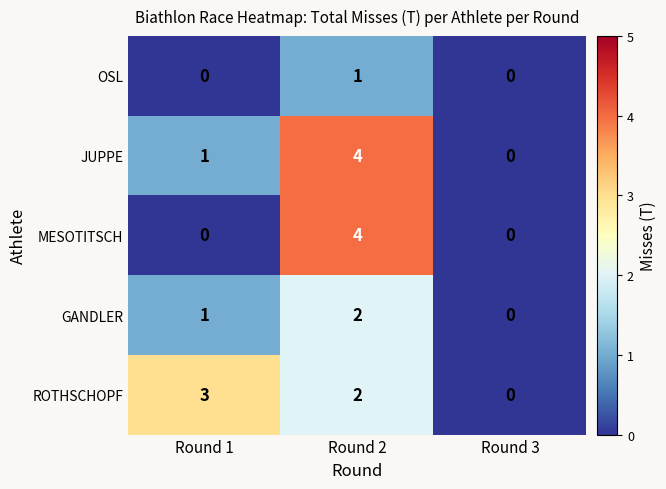

Reading right to left, what are all the values shown in this chart?

OSL: Round 3=0	Round 2=1	Round 1=0
JUPPE: Round 3=0	Round 2=4	Round 1=1
MESOTITSCH: Round 3=0	Round 2=4	Round 1=0
GANDLER: Round 3=0	Round 2=2	Round 1=1
ROTHSCHOPF: Round 3=0	Round 2=2	Round 1=3